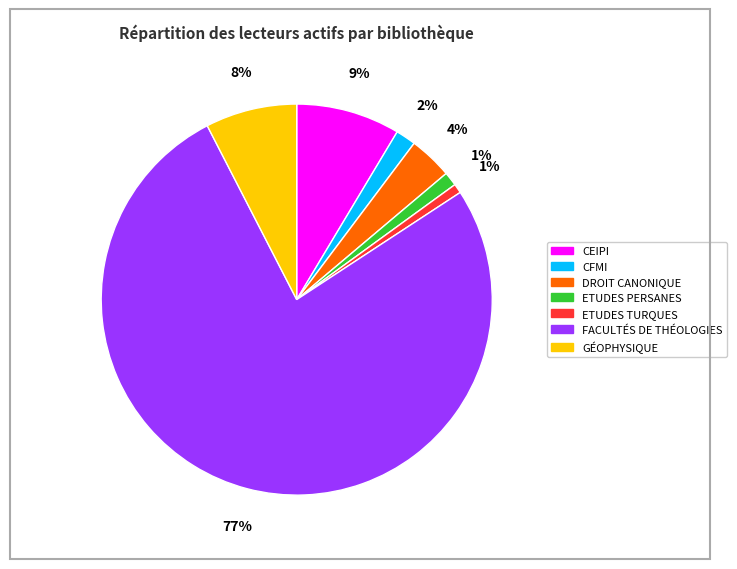

What is the largest slice in the pie chart?

FACULTÉS DE THÉOLOGIES